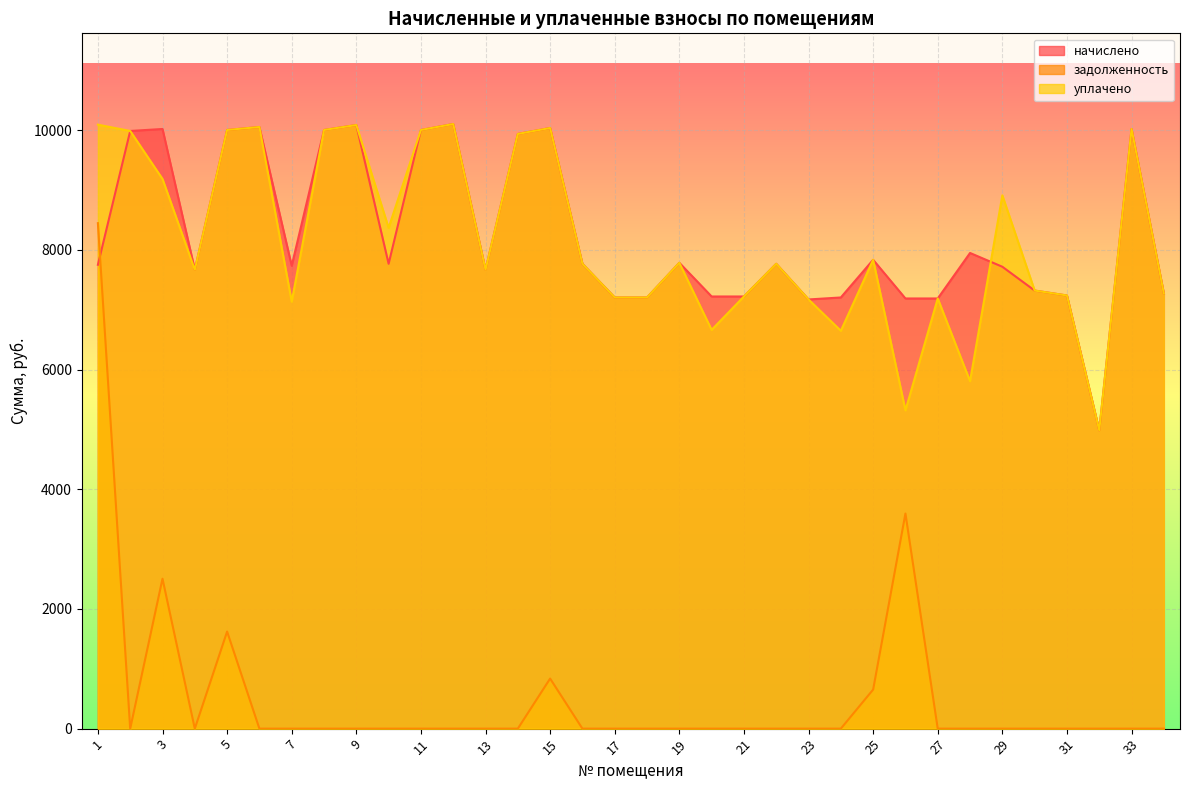

True or false: уплачено has more than 2 interior local peaks.

True